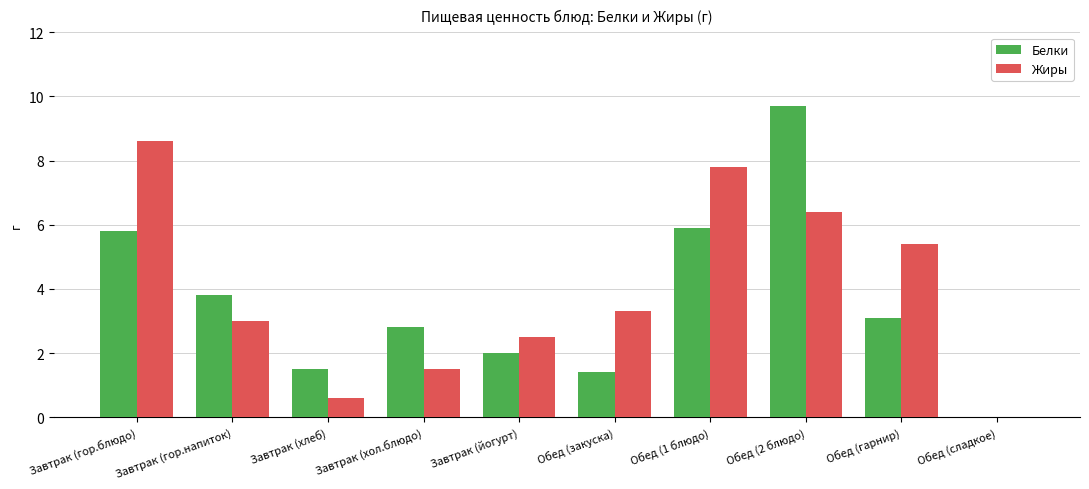

The Белки series shows 5.9 at Обед (1 блюдо). True or false?

True